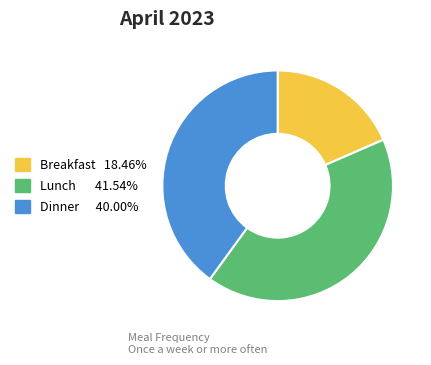

Does Dinner represent more than half of the total?

No